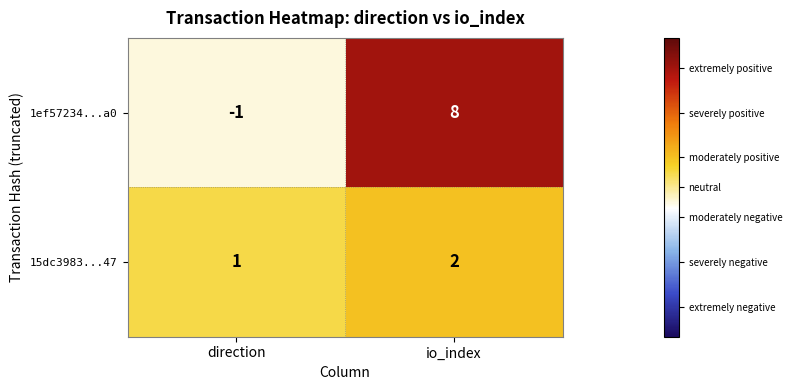

How many values in the 1ef57234...a0 series are below 8?

1